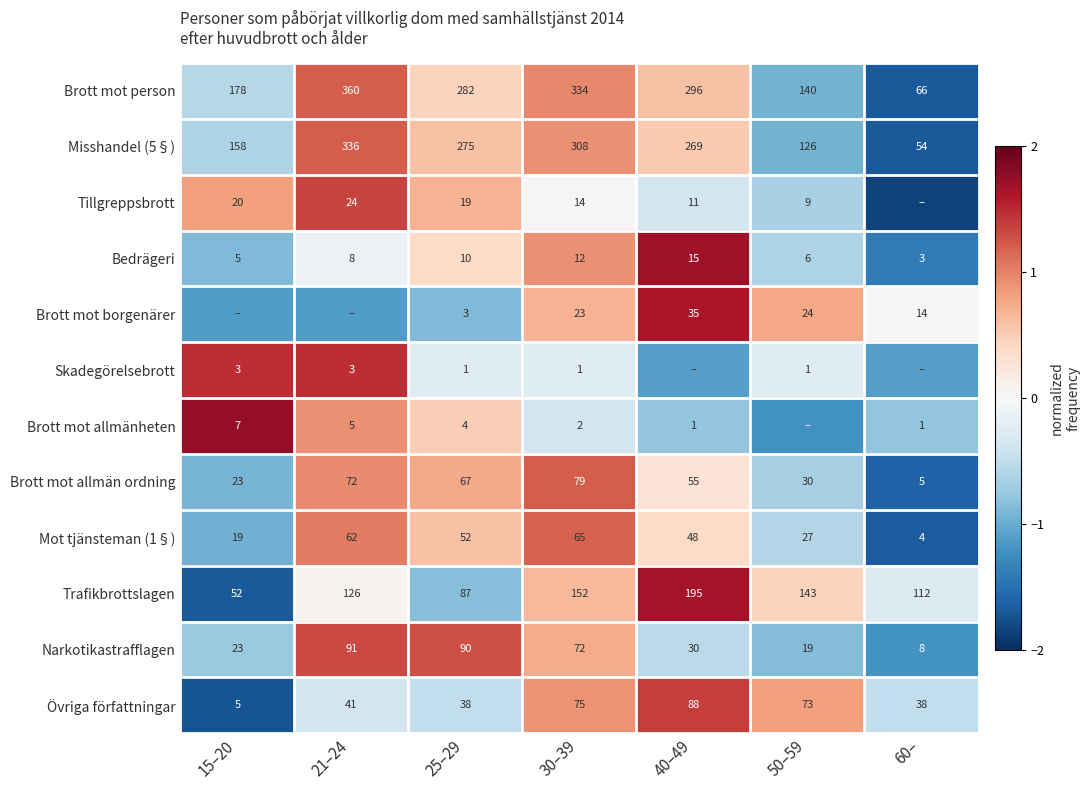

Is the value of Brott mot borgenärer at 60– greater than the value of Brott mot allmänheten at 60–?

Yes